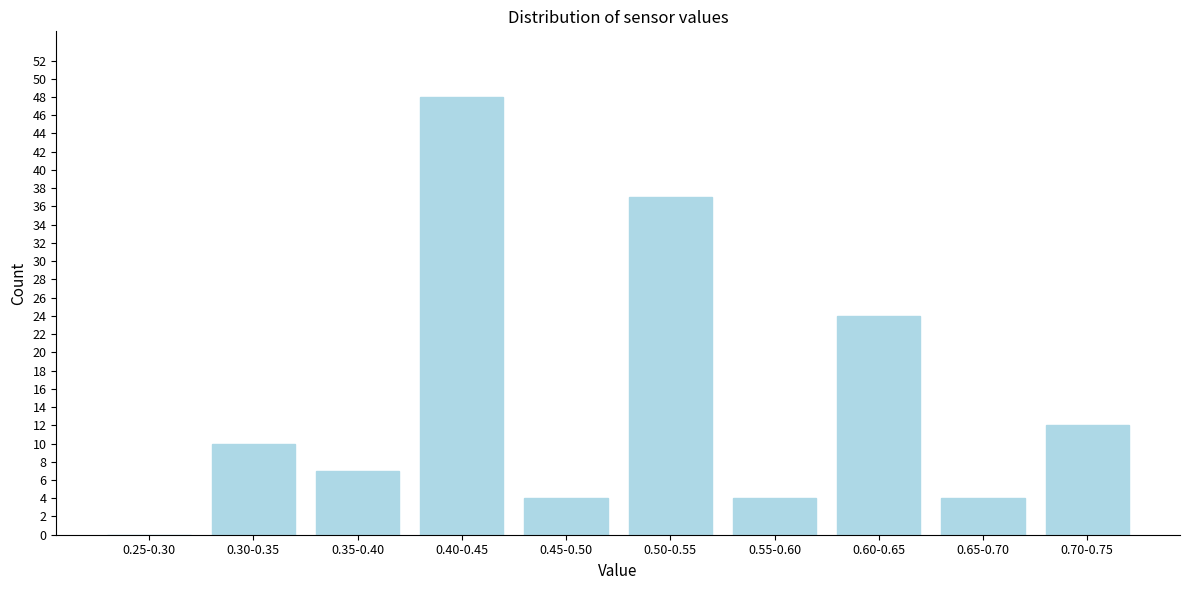

Reading left to right, transcribe all the data shown in this chart.

0.25-0.30=0	0.30-0.35=10	0.35-0.40=7	0.40-0.45=48	0.45-0.50=4	0.50-0.55=37	0.55-0.60=4	0.60-0.65=24	0.65-0.70=4	0.70-0.75=12